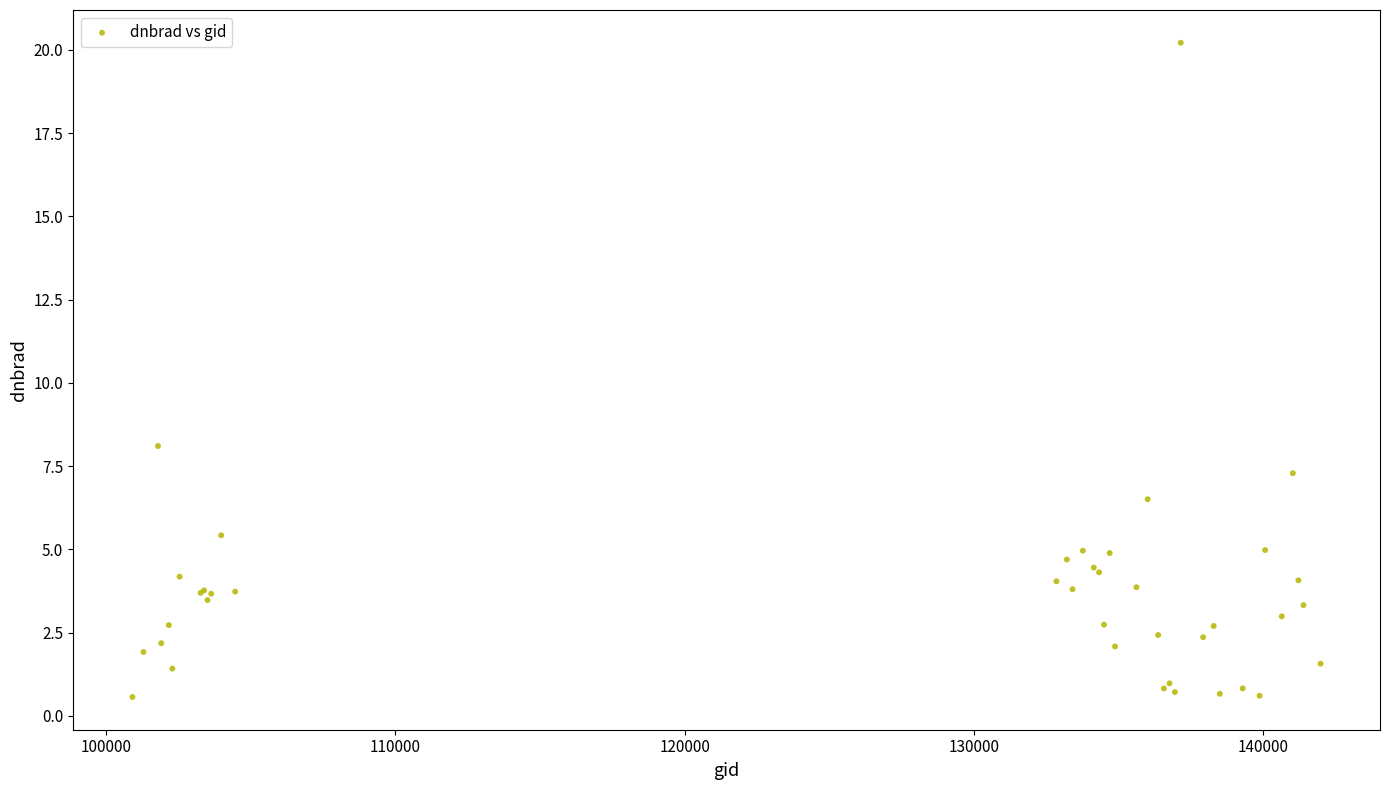

What Y value in the scatter plot is closest to 10?

8.1